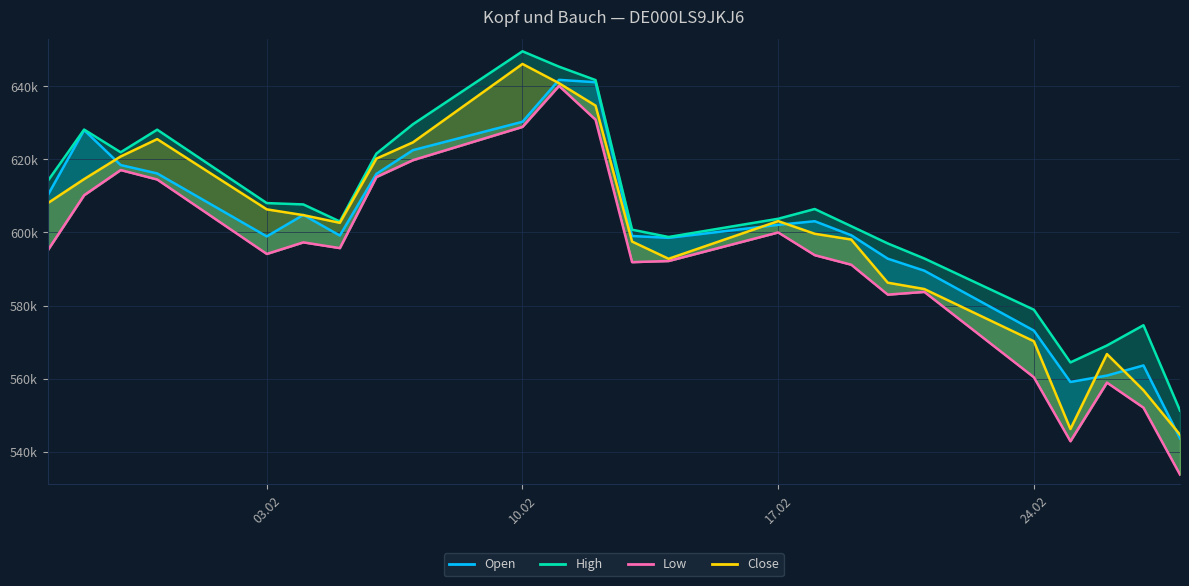

What are all the series names shown in the legend?

Open, High, Low, Close